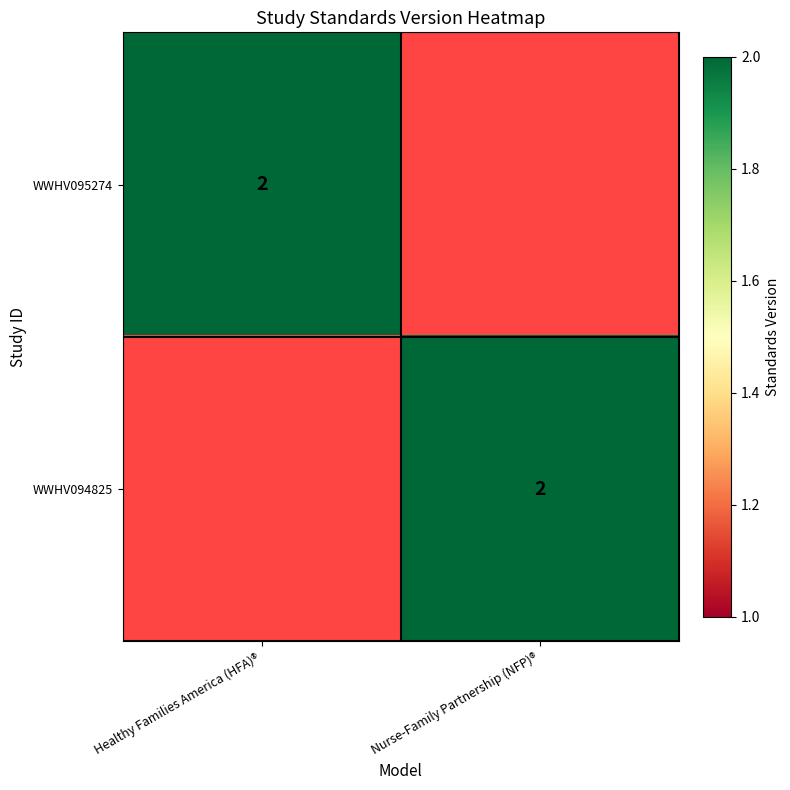

True or false: WWHV095274 has a value of 2 at Healthy Families America (HFA)®.

True